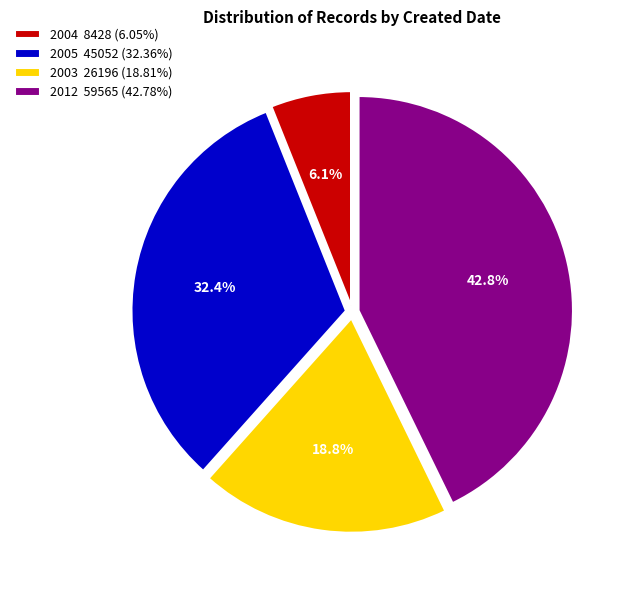

What percentage is NOT represented by 2005 45052 (32.36%)?

67.6%